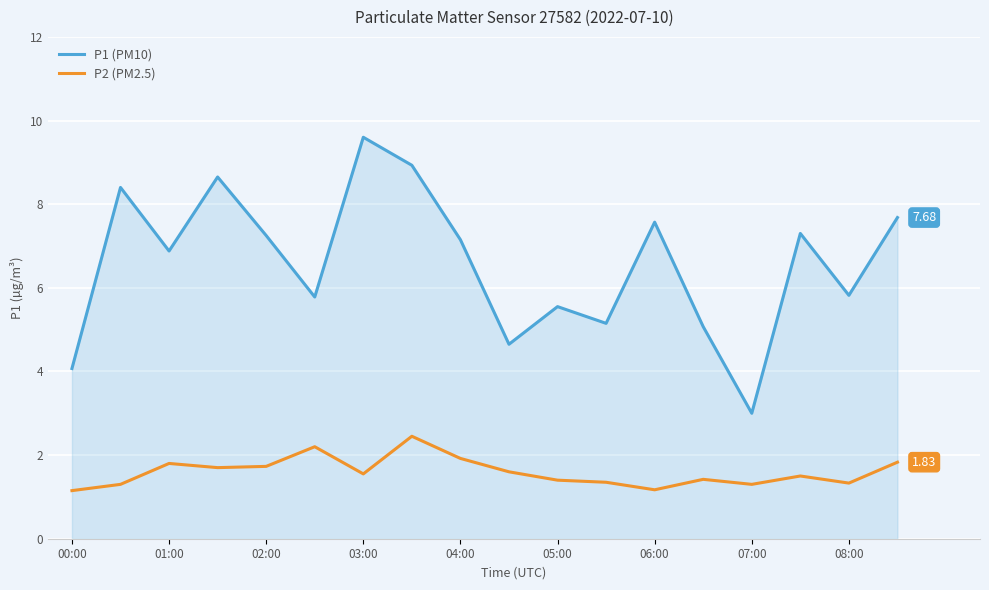

What is the difference between the maximum and minimum values in the P1 (PM10) series?

6.6